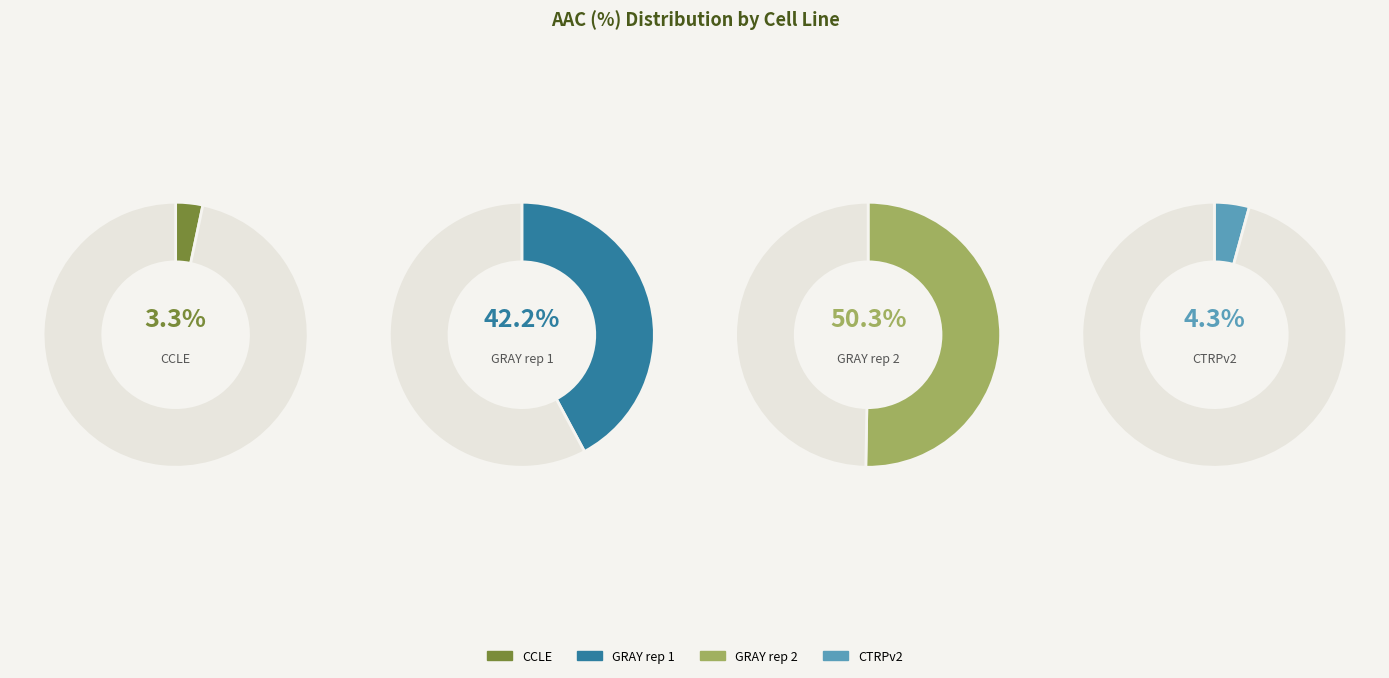

Is the sum of CTRPv2 and GRAY rep 2 greater than half?

Yes